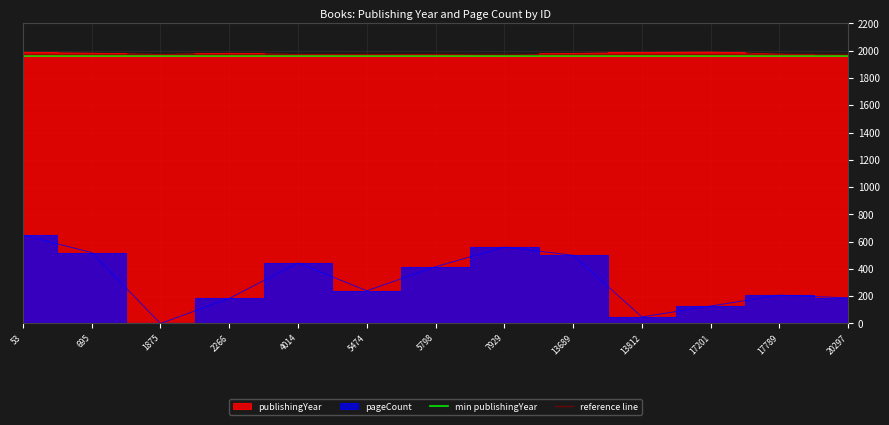

At which category does the chart reach its minimum across all series?

1875